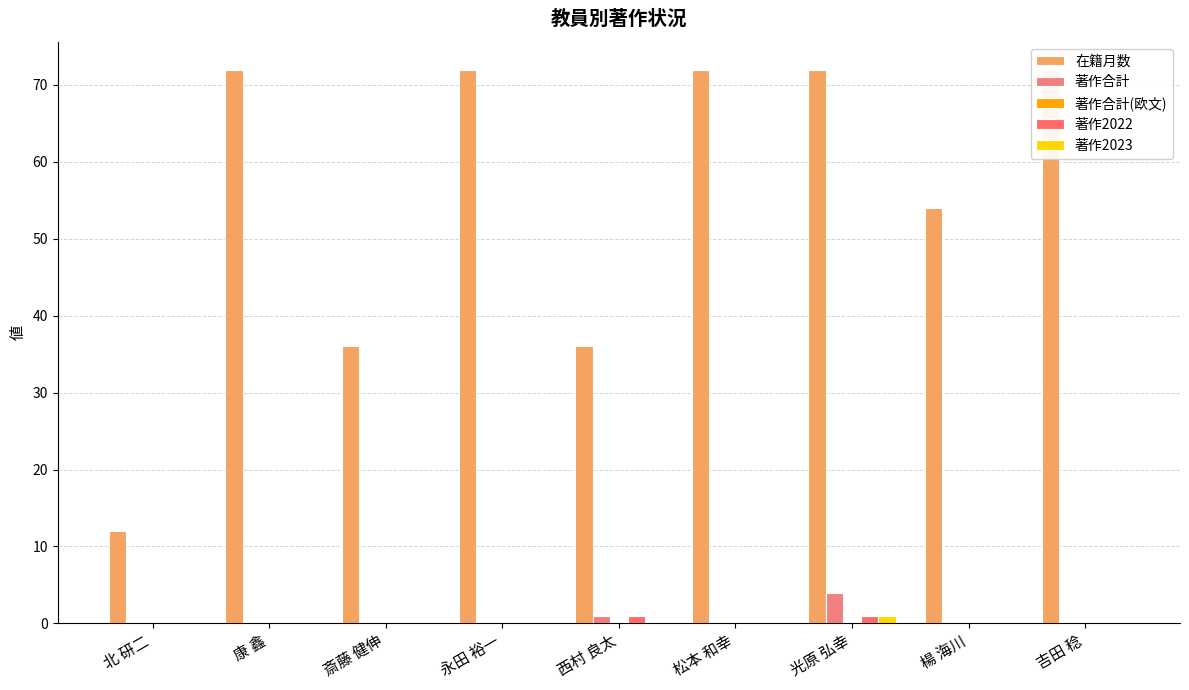

Which has a higher value, 西村 良太 or 松本 和幸?

松本 和幸